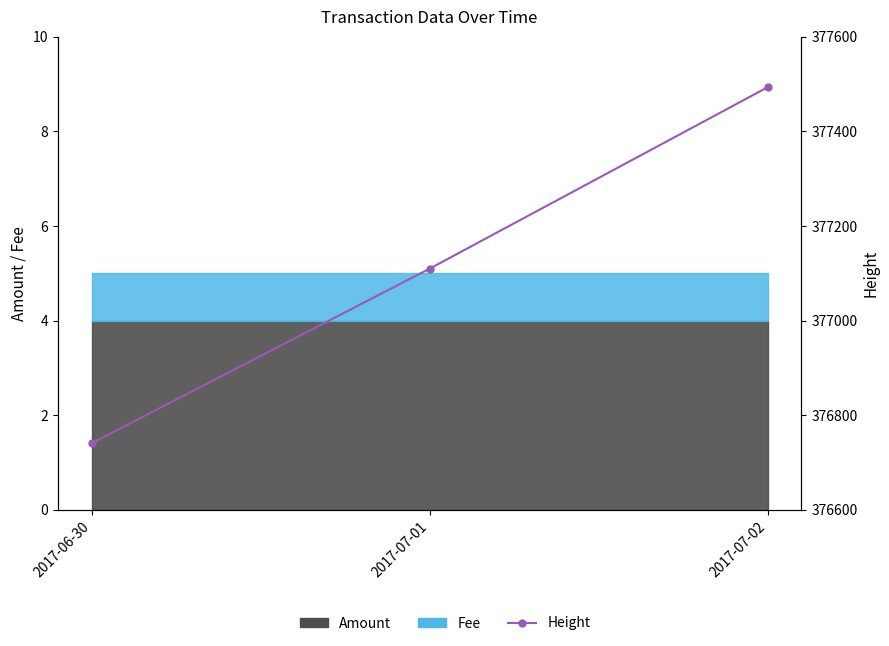

What is the maximum value shown in the chart?

377493.5